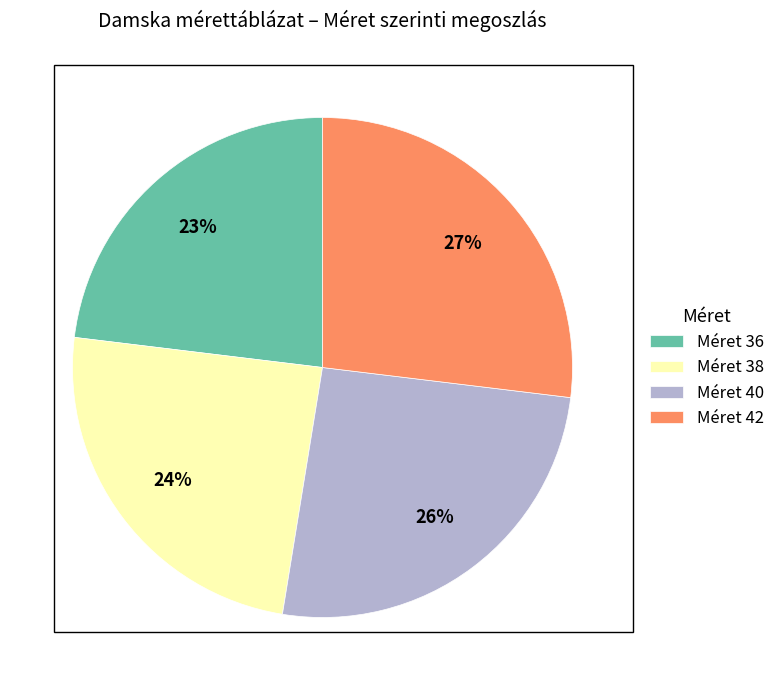

To the nearest percent, what portion does Méret 40 represent?

26%